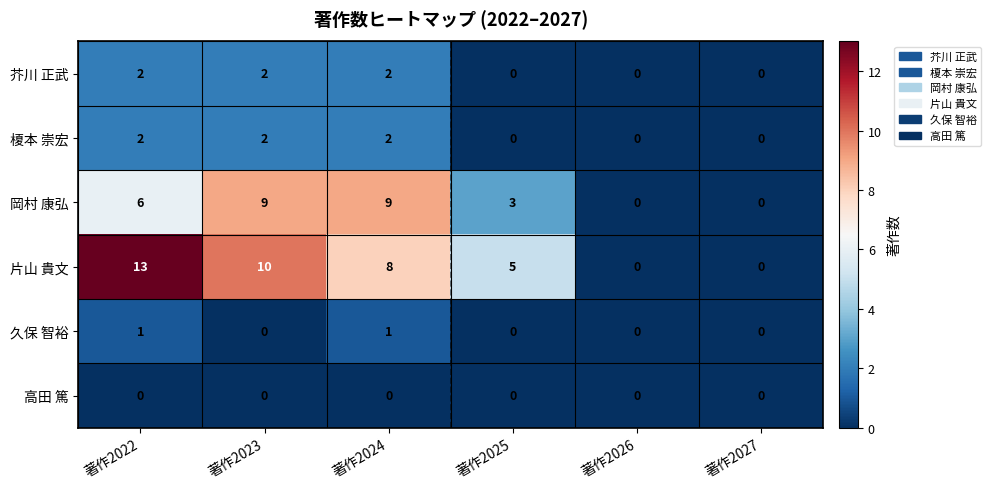

How many data points does each series have?

6